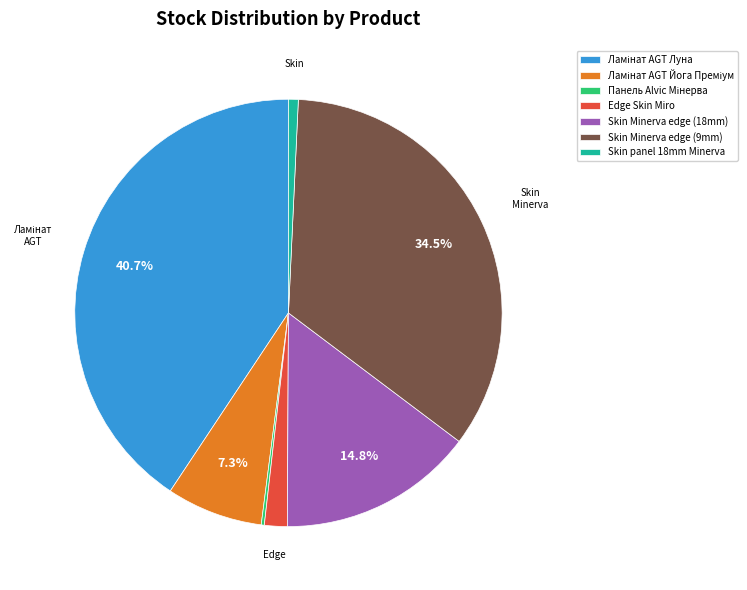

Does any single category account for the majority?

No